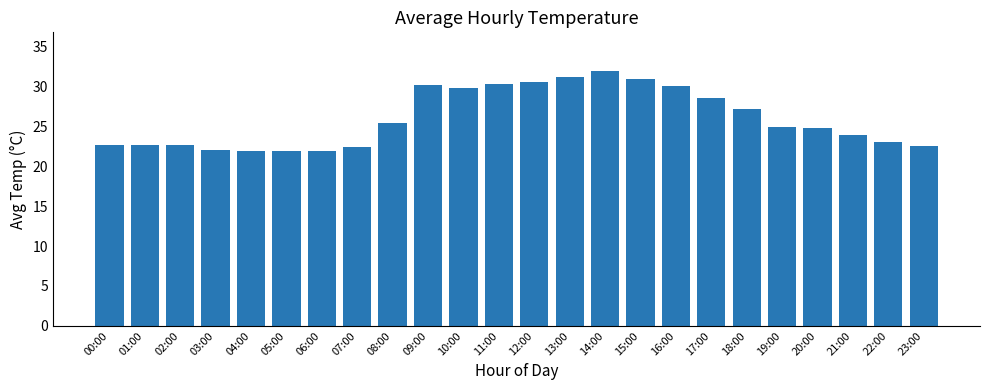

Between 03:00 and 16:00, which is larger?

16:00